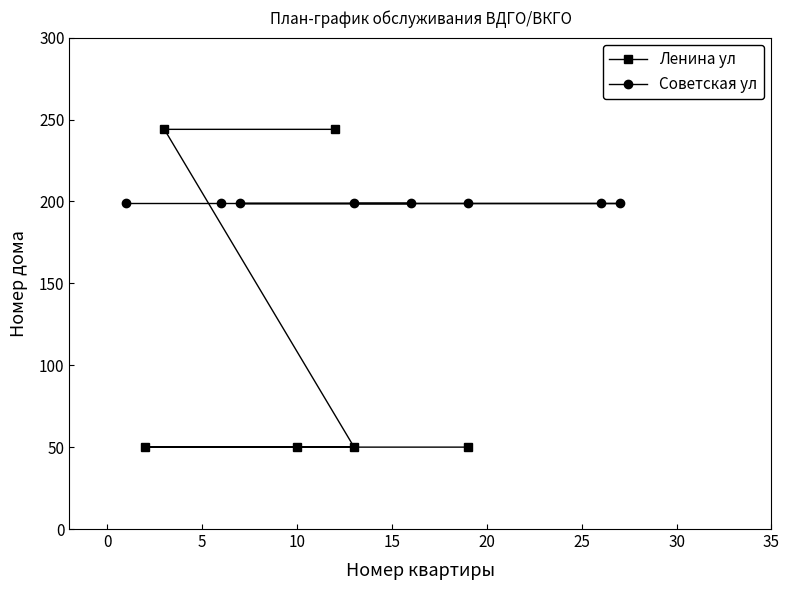

What is the sum of all values?

688